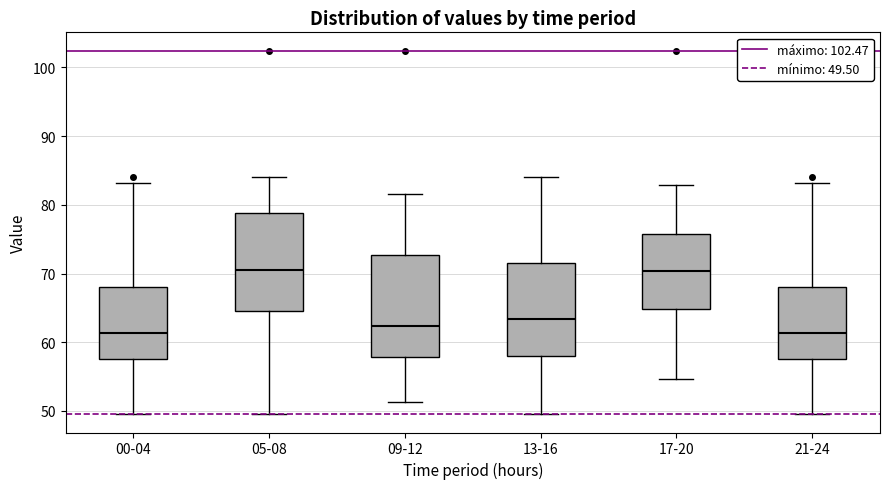

Where is the upper edge of the box for 00-04 on the y-axis? The values are not printed on the chart, so give them approximately, as read against the axis.

68